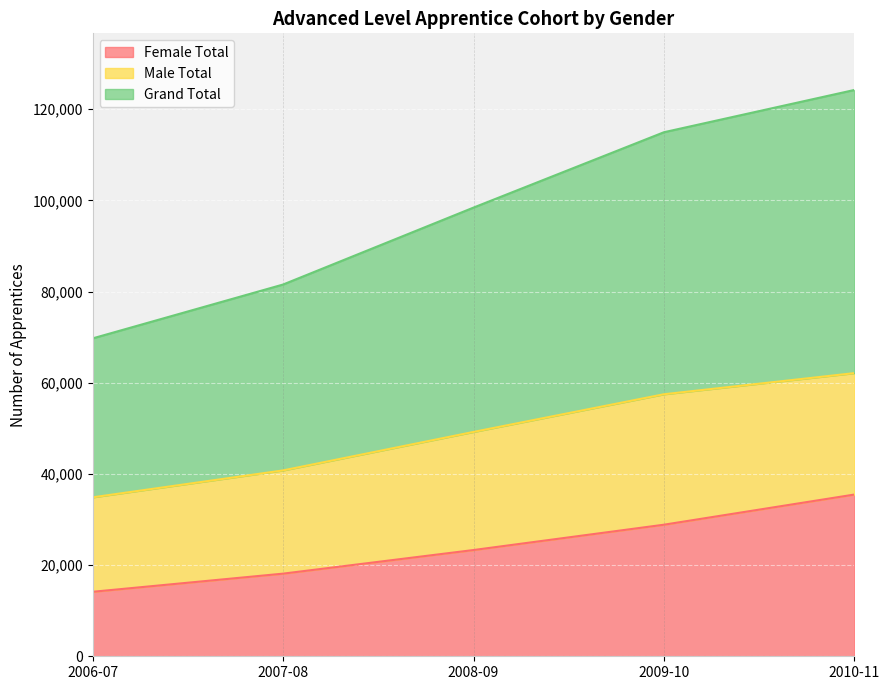

True or false: Grand Total and Female Total intersect in this chart.

False